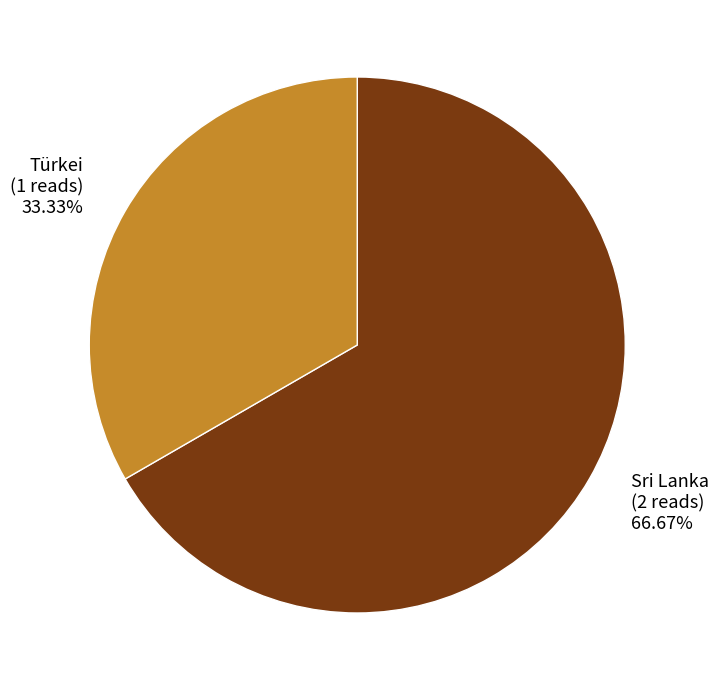

Is the sum of Sri Lanka and Türkei greater than half?

Yes